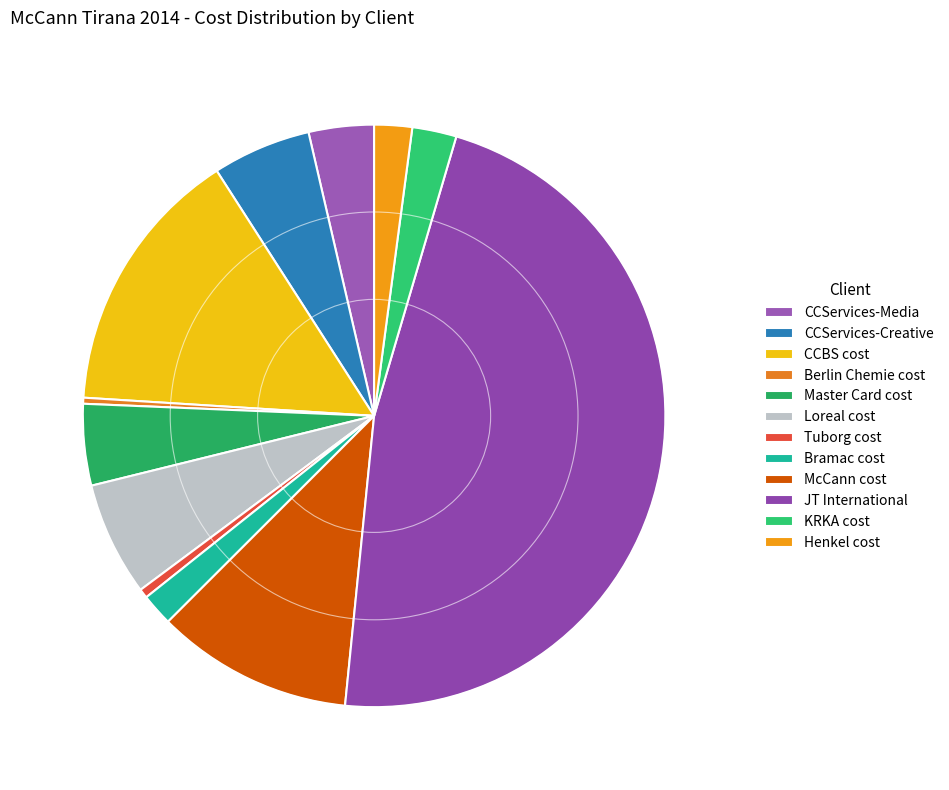

Which slice is the largest?

JT International